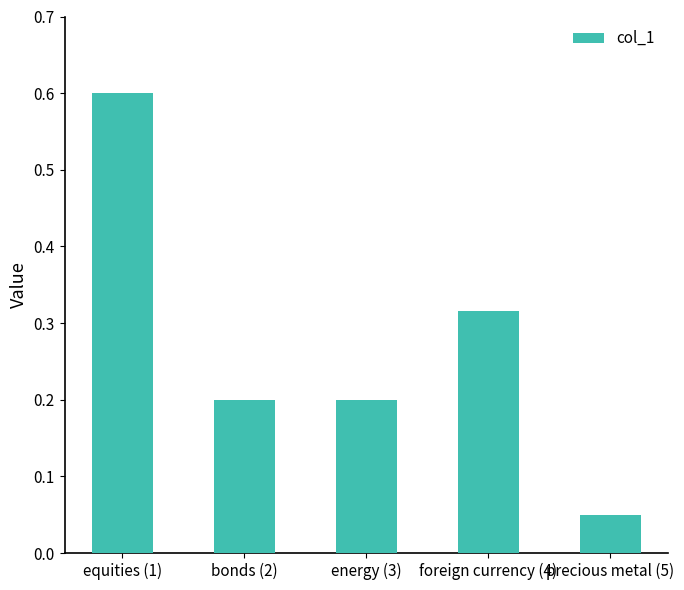

What is the sum of all values?

1.4